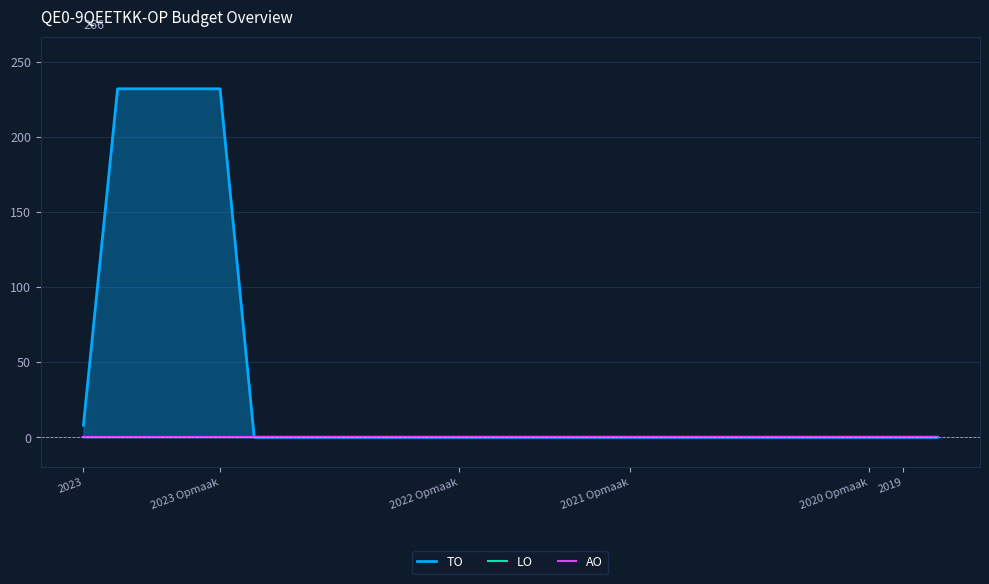

Which has a higher value, 21 or 2020 Opmaak?

2020 Opmaak